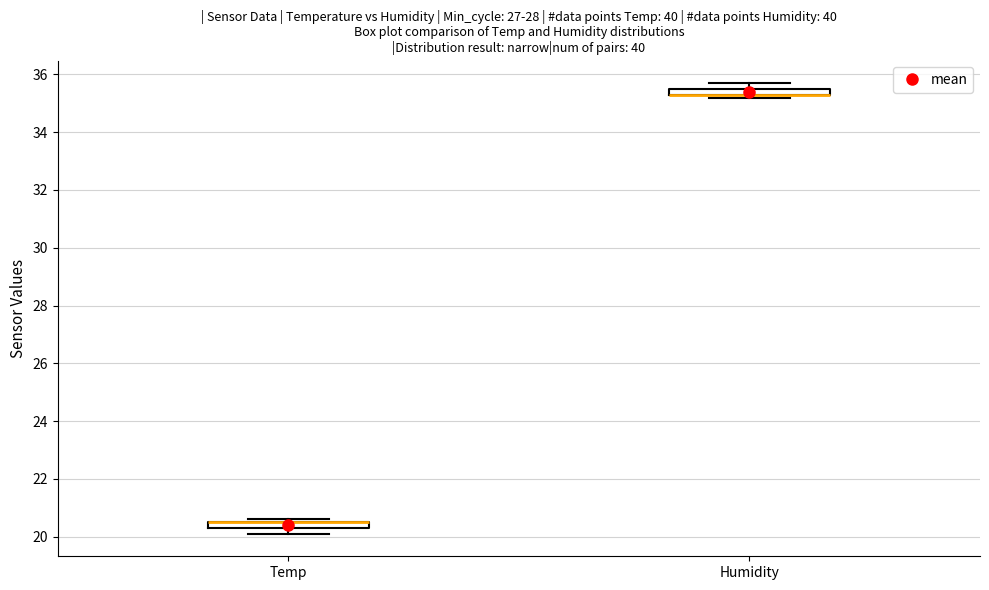

Where is the upper edge of the box for Temp on the y-axis? The values are not printed on the chart, so give them approximately, as read against the axis.

20.6